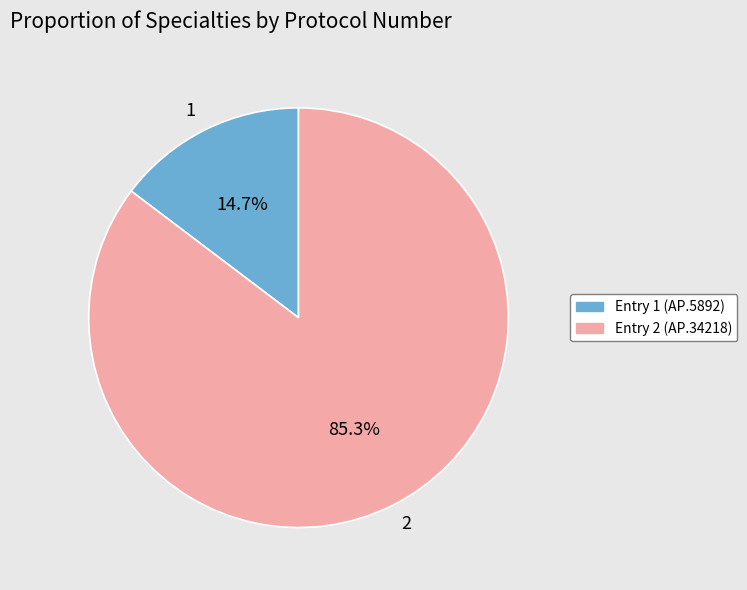

Approximately how many times larger is the value at 1 compared to 2?

0.2